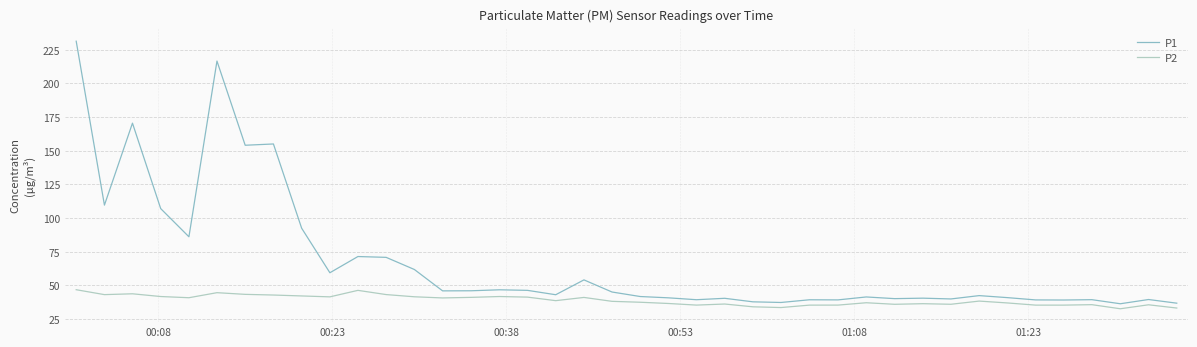

Which series has the largest range (max minus min)?

P1